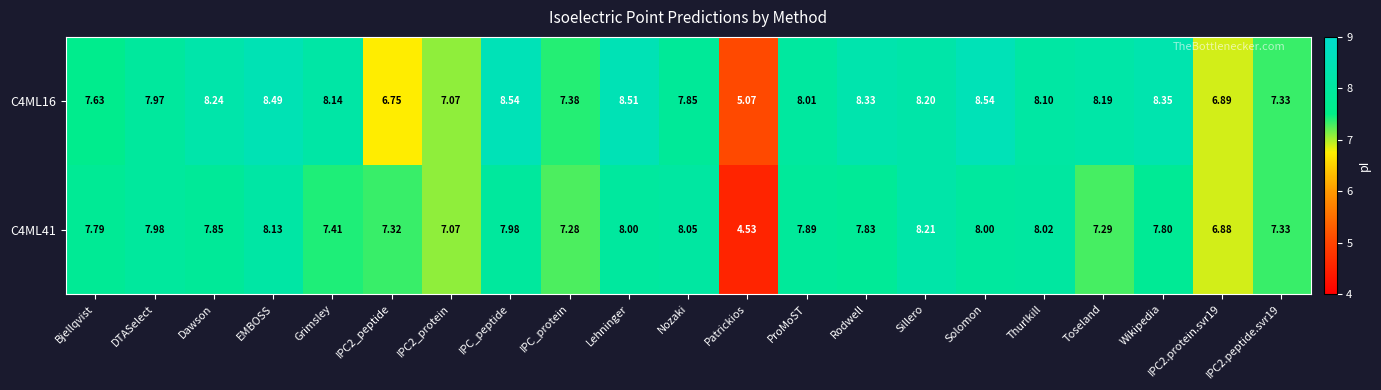

Rank the series at Grimsley from lowest to highest value.

C4ML41, C4ML16